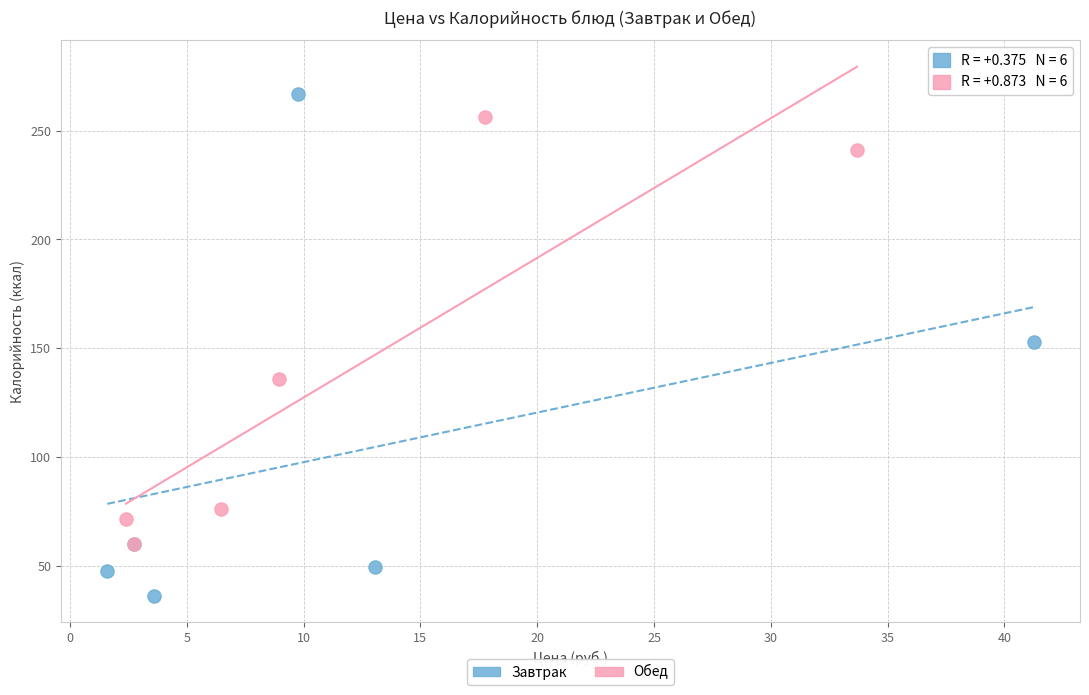

Which series has the largest Y range (max minus min)?

Завтрак